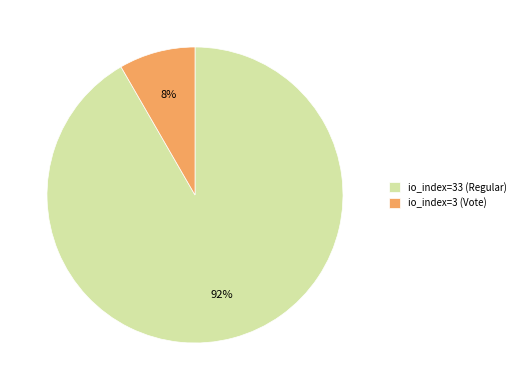

Does any single category account for the majority?

Yes